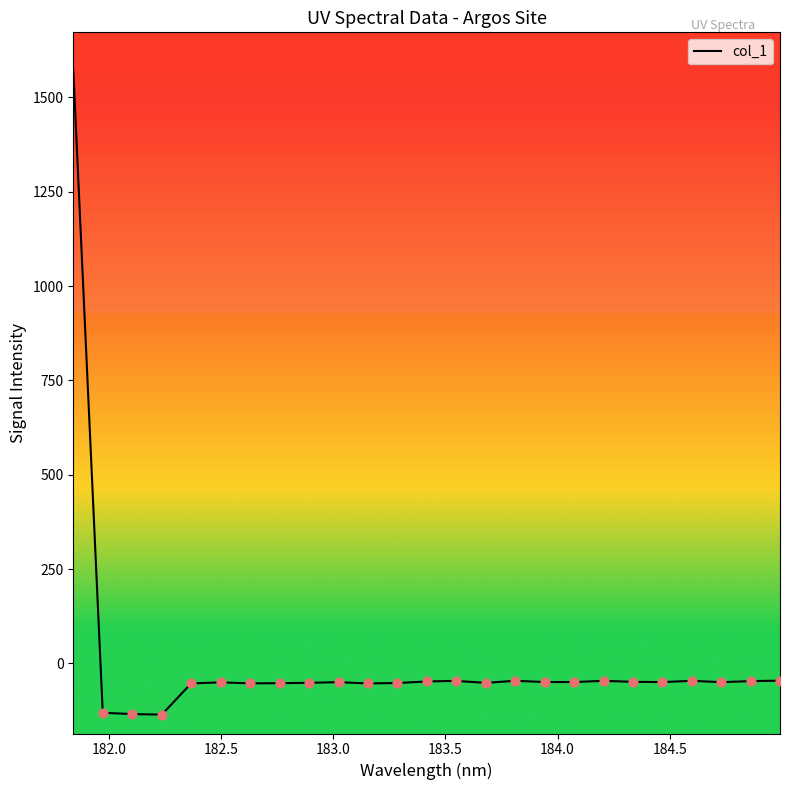

What is the maximum value shown in the chart?

1572.2